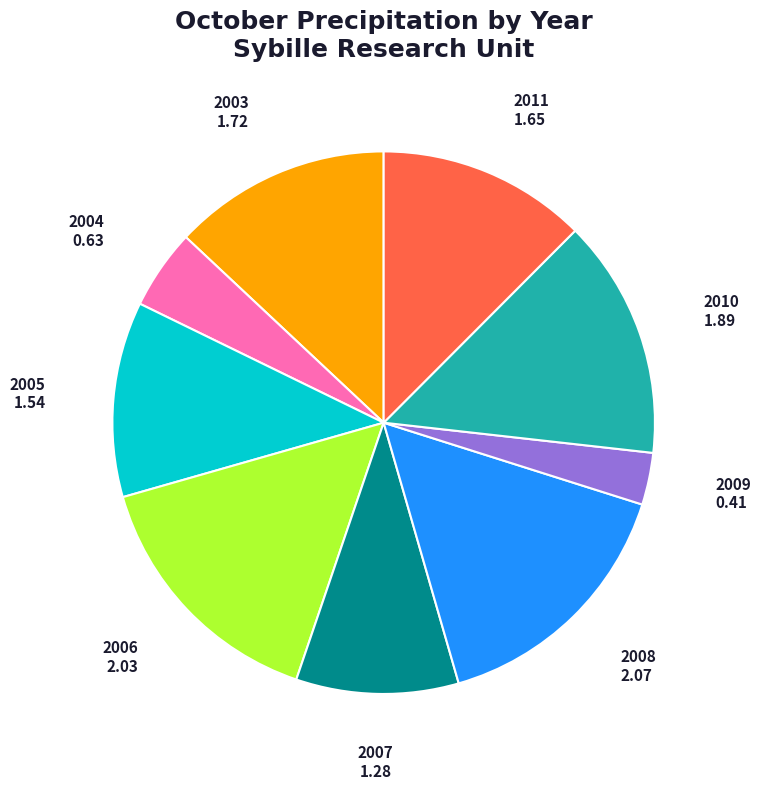

How many slices are in this pie chart?

9